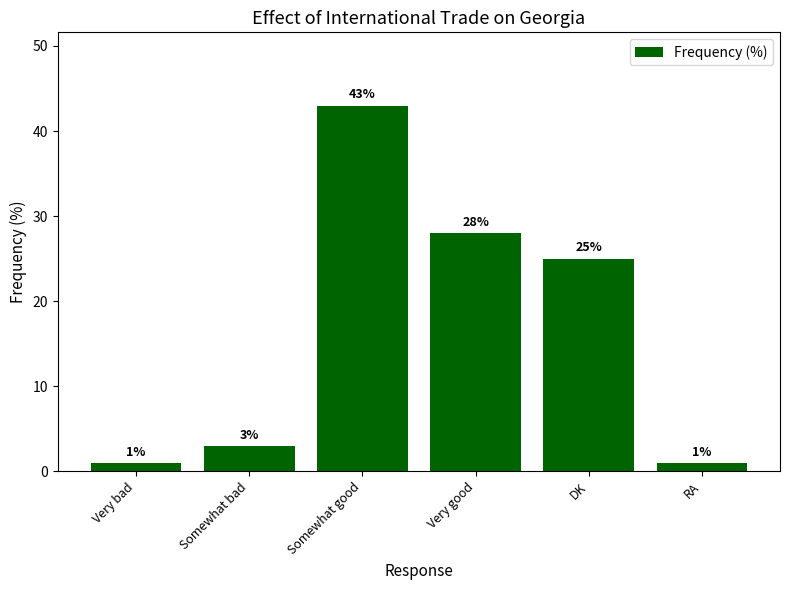

True or false: the data shows 13 at Somewhat good.

False